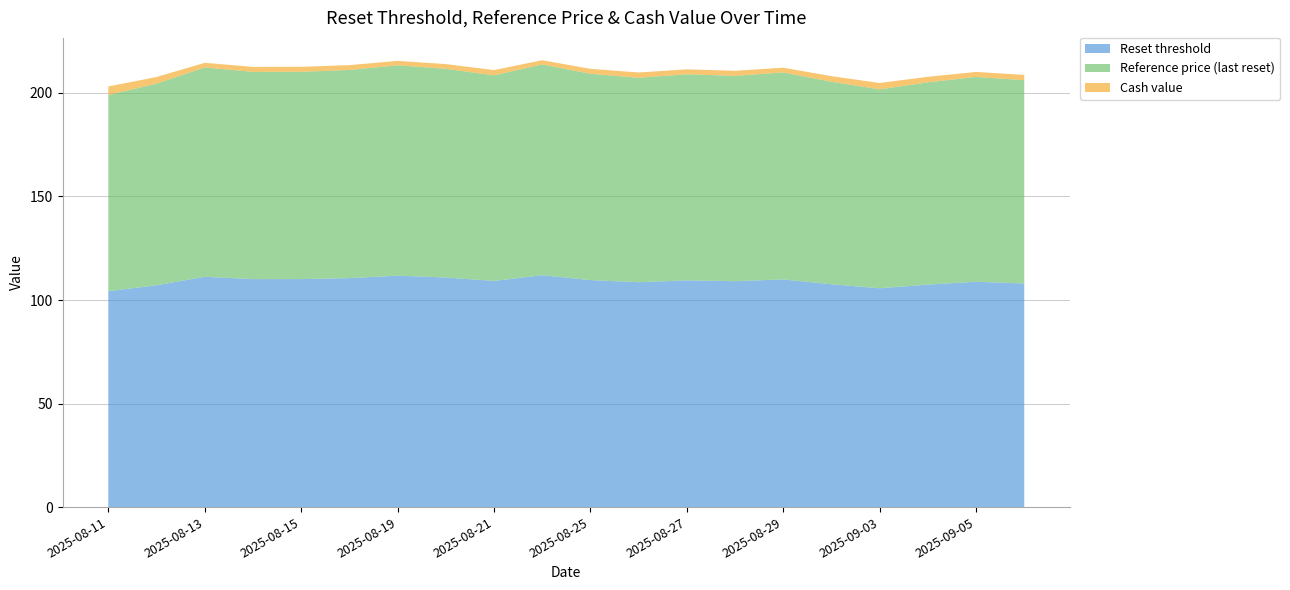

Reading left to right, what are all the values shown in this chart?

Reset threshold: 2025-08-11=104.3	2025-08-12=107.1	2025-08-13=111.2	2025-08-14=110.1	2025-08-15=110.1	2025-08-18=110.6	2025-08-19=111.8	2025-08-20=110.9	2025-08-21=109.2	2025-08-22=112.0	2025-08-25=109.6	2025-08-26=108.6	2025-08-27=109.5	2025-08-28=109.1	2025-08-29=110.0	2025-09-02=107.6	2025-09-03=105.7	2025-09-04=107.4	2025-09-05=108.8	2025-09-08=108.0
Reference price (last reset): 2025-08-11=94.8	2025-08-12=97.4	2025-08-13=101.1	2025-08-14=100.1	2025-08-15=100.1	2025-08-18=100.5	2025-08-19=101.6	2025-08-20=100.8	2025-08-21=99.3	2025-08-22=101.8	2025-08-25=99.7	2025-08-26=98.7	2025-08-27=99.5	2025-08-28=99.2	2025-08-29=100.0	2025-09-02=97.8	2025-09-03=96.1	2025-09-04=97.7	2025-09-05=98.9	2025-09-08=98.2
Cash value: 2025-08-11=4.1	2025-08-12=3.2	2025-08-13=2.2	2025-08-14=2.4	2025-08-15=2.4	2025-08-18=2.3	2025-08-19=2.1	2025-08-20=2.3	2025-08-21=2.5	2025-08-22=2.0	2025-08-25=2.4	2025-08-26=2.5	2025-08-27=2.4	2025-08-28=2.5	2025-08-29=2.3	2025-09-02=2.7	2025-09-03=3.1	2025-09-04=2.7	2025-09-05=2.4	2025-09-08=2.5